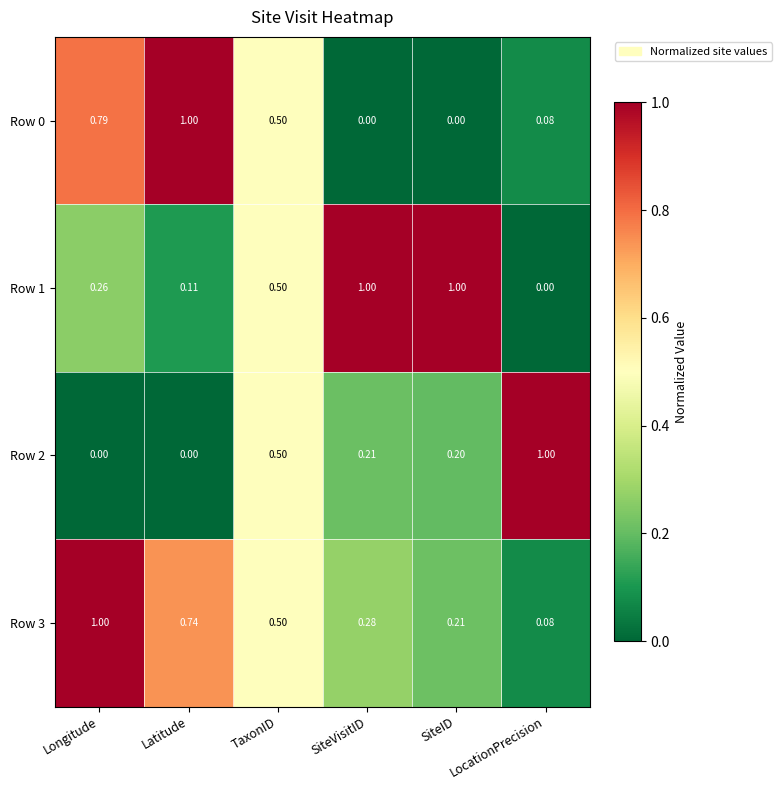

Between Latitude and SiteVisitID, which series saw the biggest shift?

Row 0